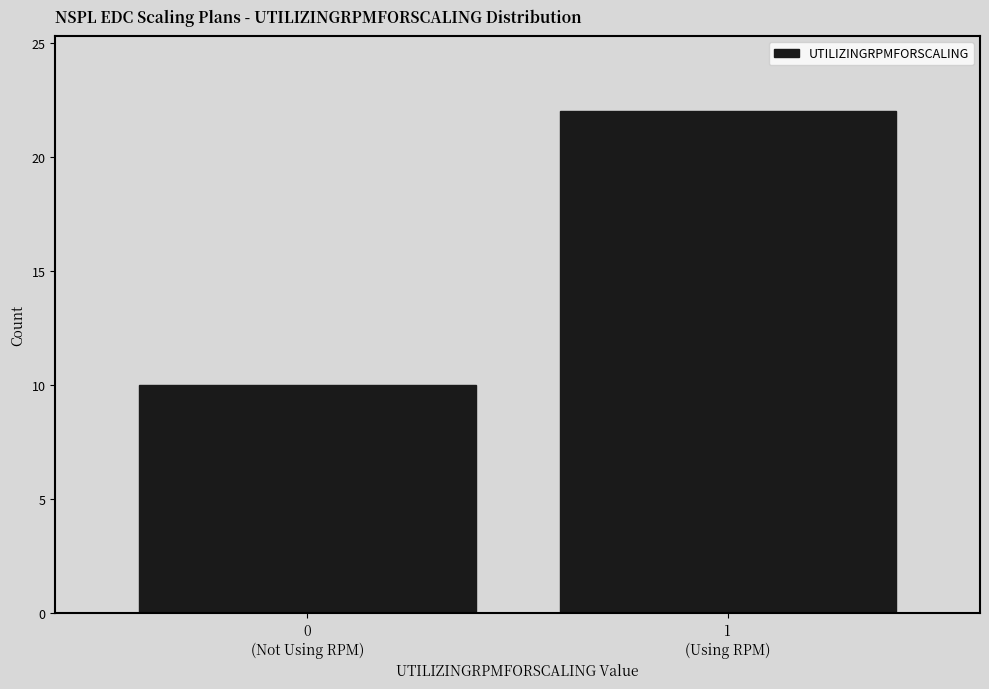

What is the difference between the maximum and minimum values?

12